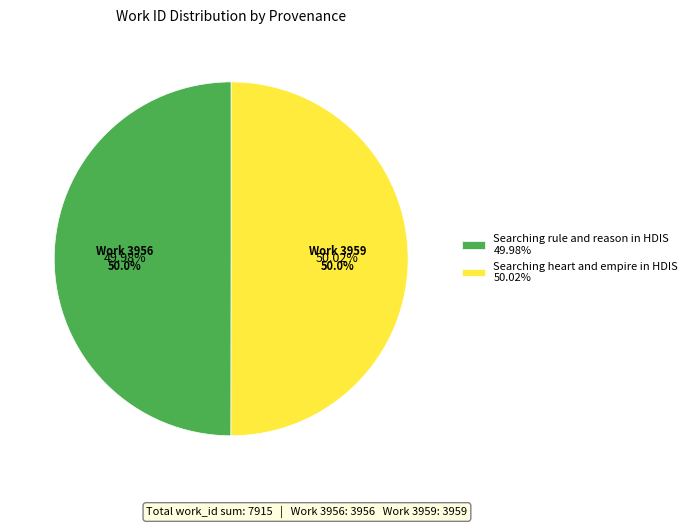

Rank the categories by value from highest to lowest.

Searching heart and empire in HDIS, Searching rule and reason in HDIS